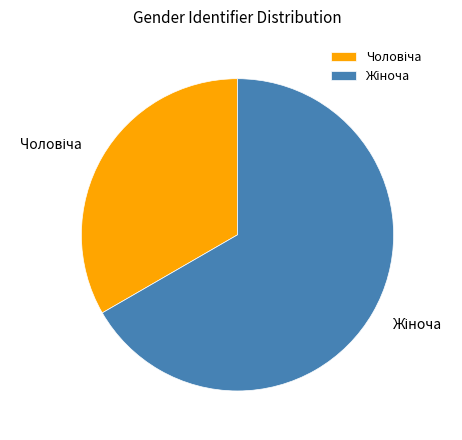

Does any single category account for the majority?

Yes